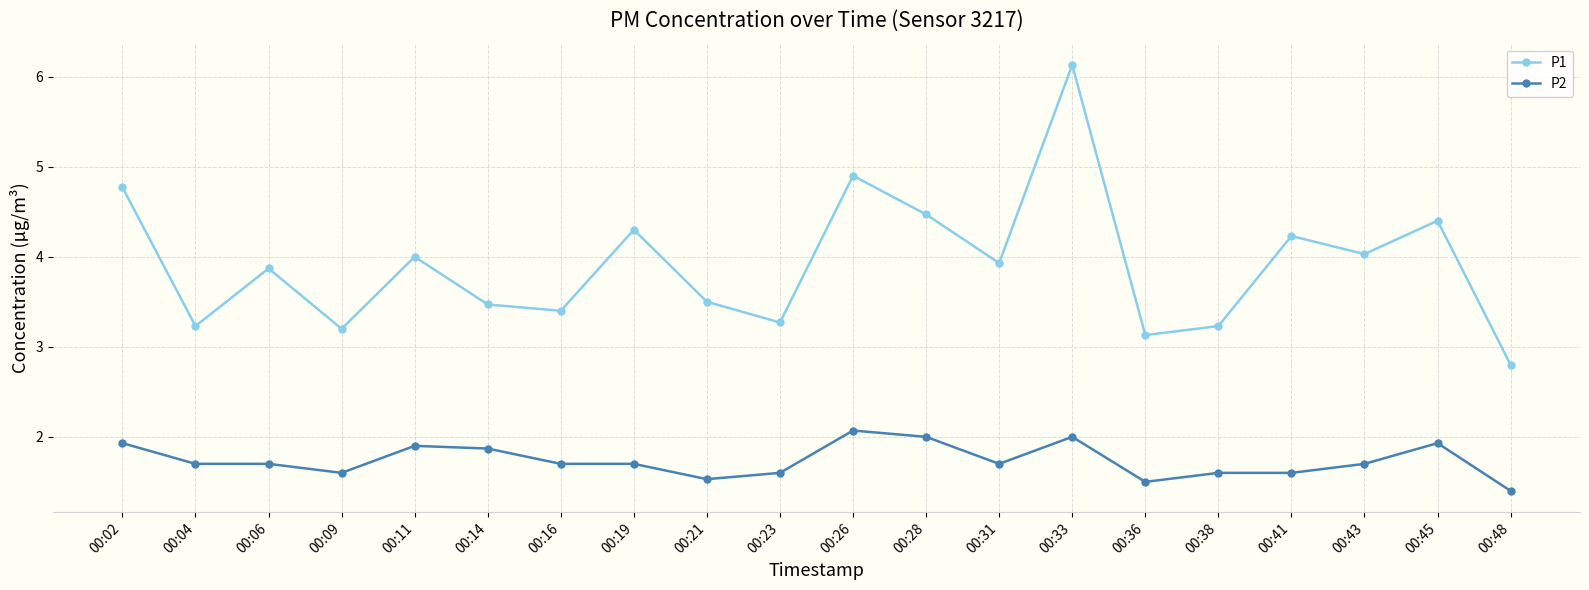

In P1, how many points are higher than both neighbors (excluding endpoints)?

7